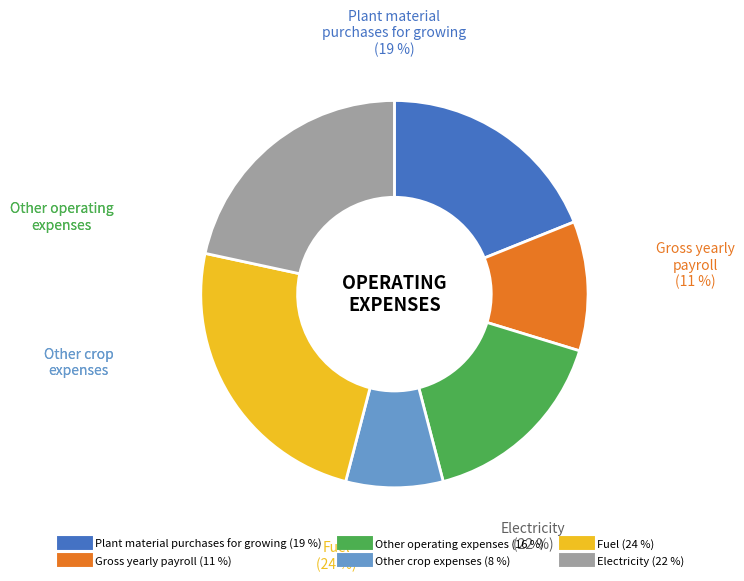

To the nearest percent, what is the difference between the largest and smallest slice percentages?

16%